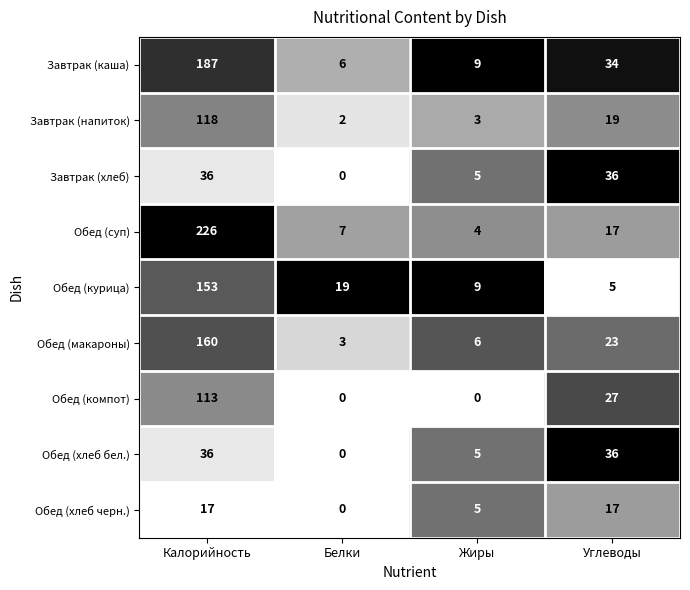

At how many categories does at least one series exceed 0?

4